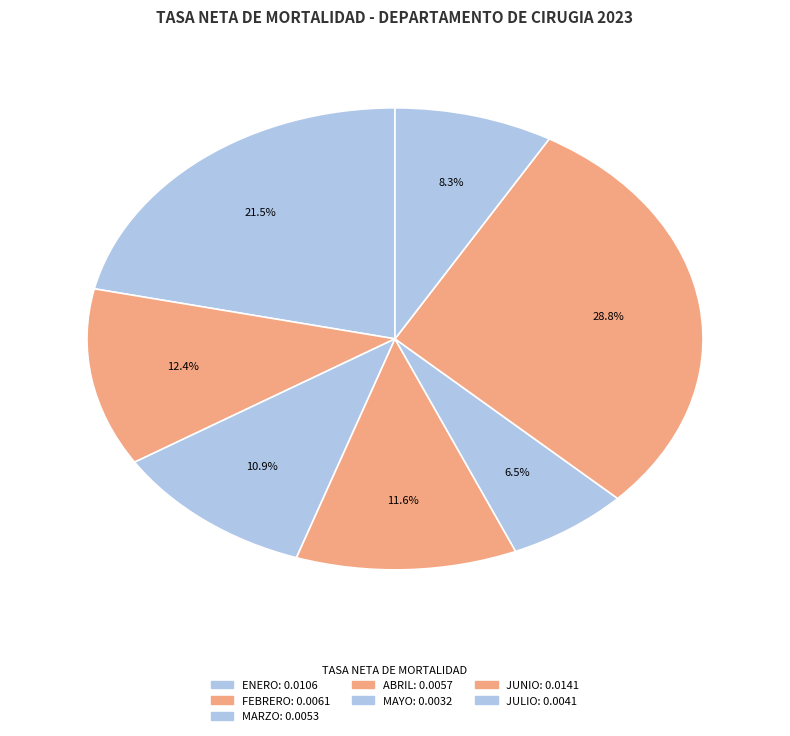

To the nearest percent, what is the difference between the JULIO and ENERO slice percentages?

13%